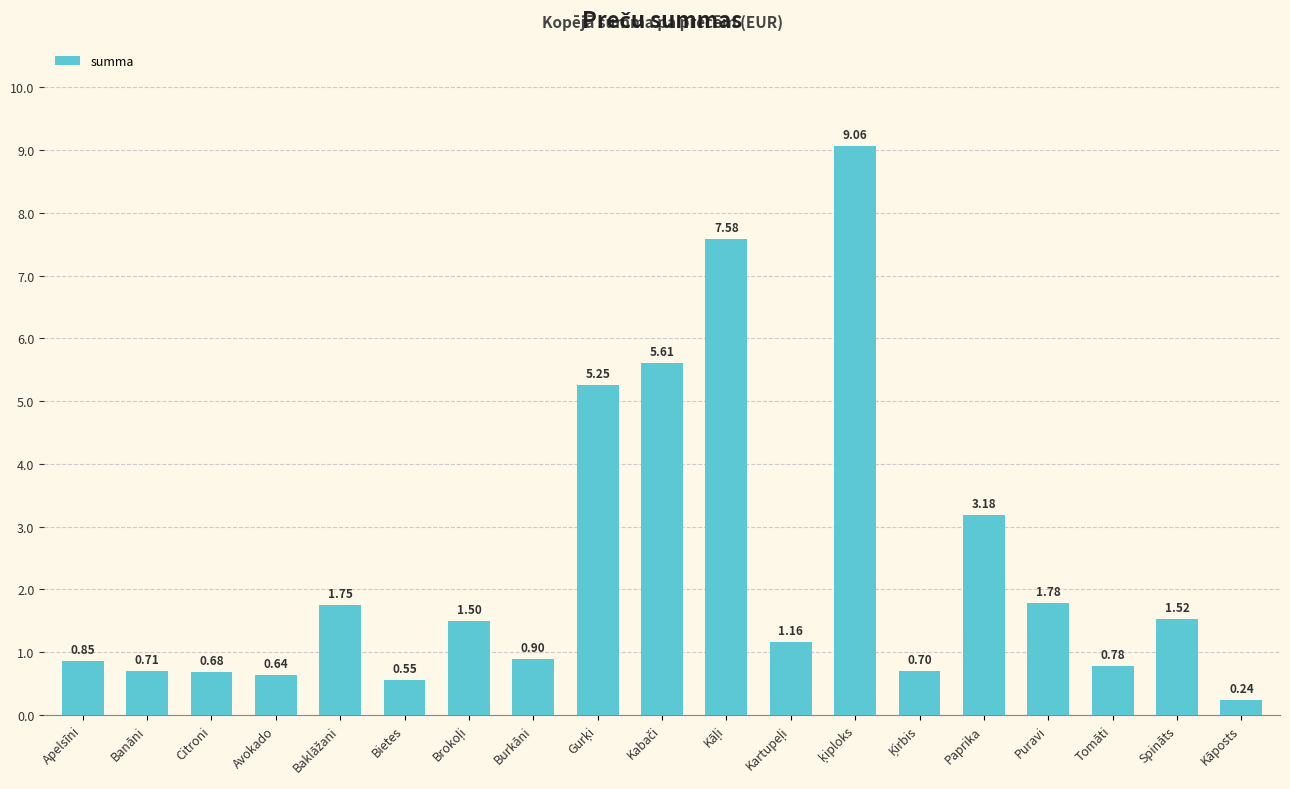

What is the label of the 18th bar from the left?

Spināts